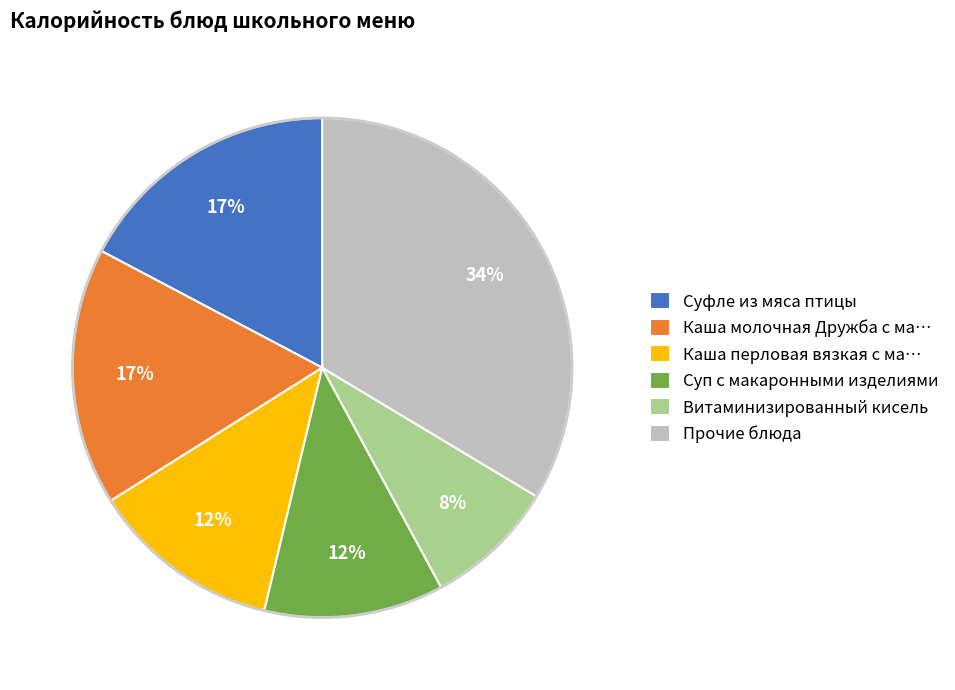

True or false: Суп с макаронными изделиями accounts for 12% of the total.

True